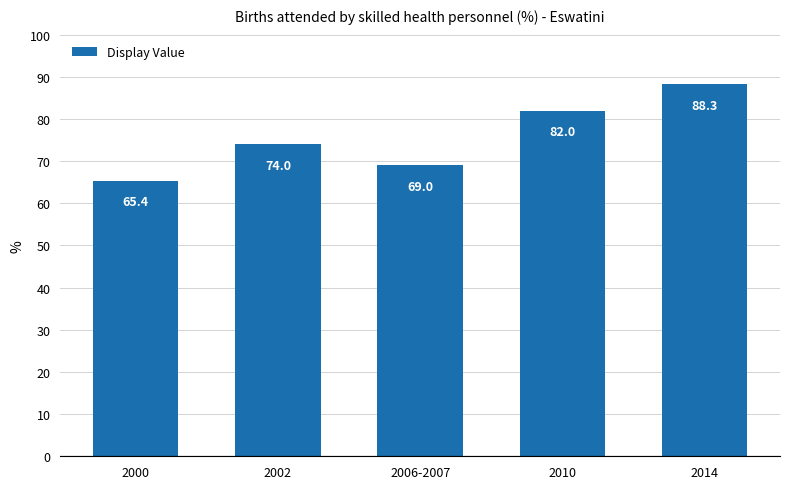

Is it true that the value at 2006-2007 is 43.2?

False